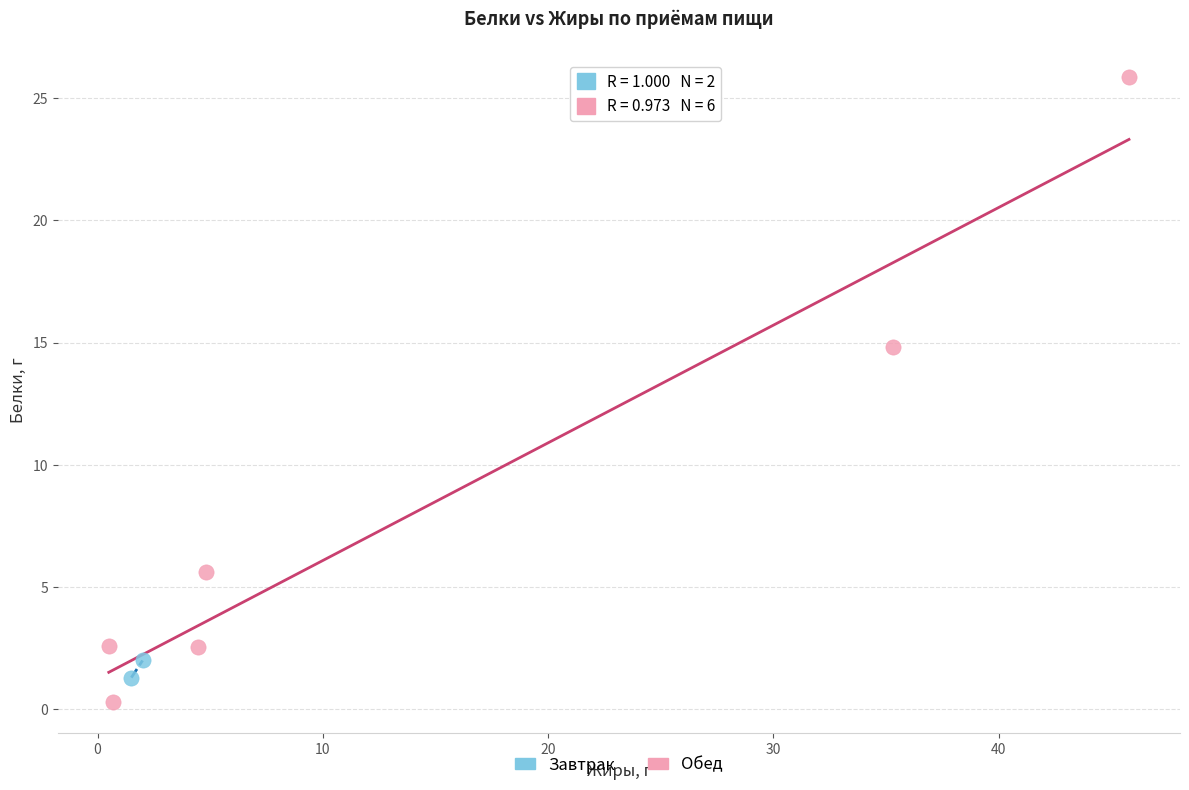

What are all the series names shown in the legend?

Завтрак, Обед